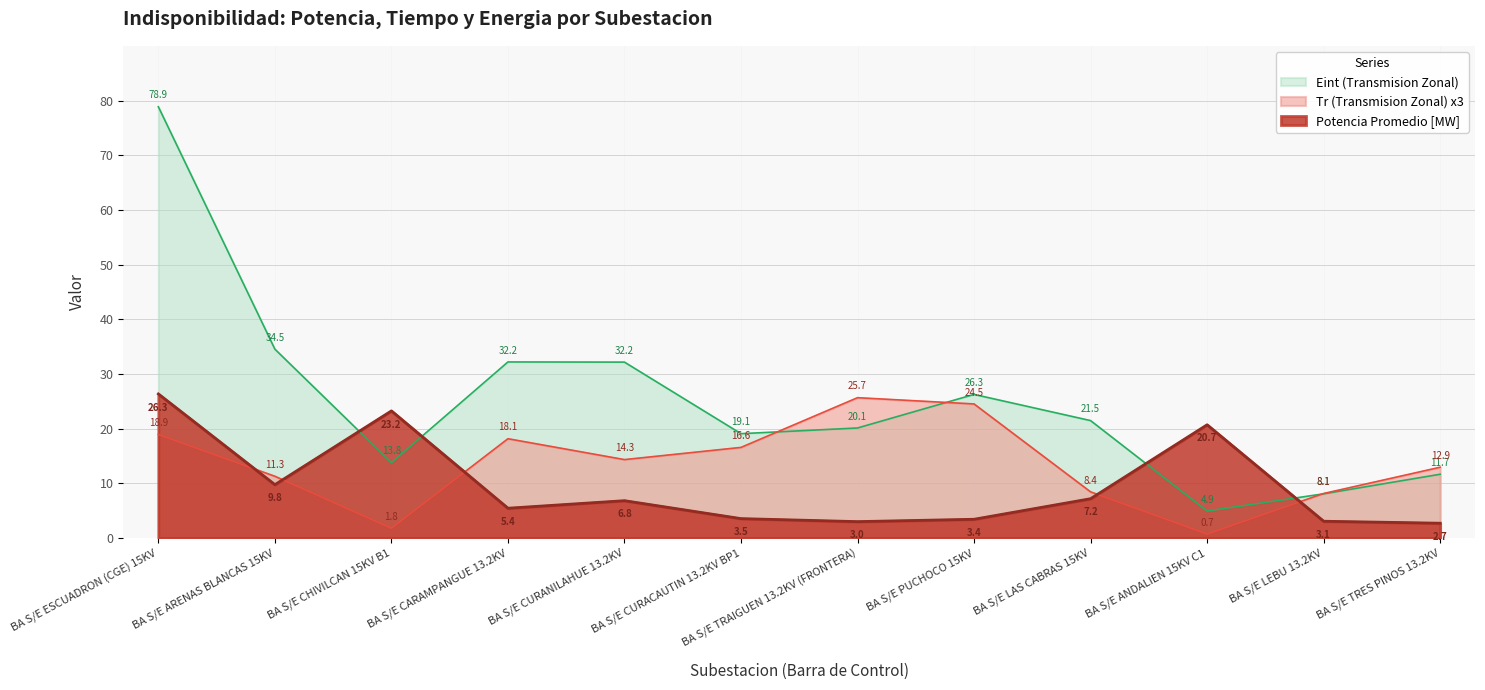

The Tr (Transmision Zonal) series shows 7.5 at BA S/E ARENAS BLANCAS 15KV. True or false?

False